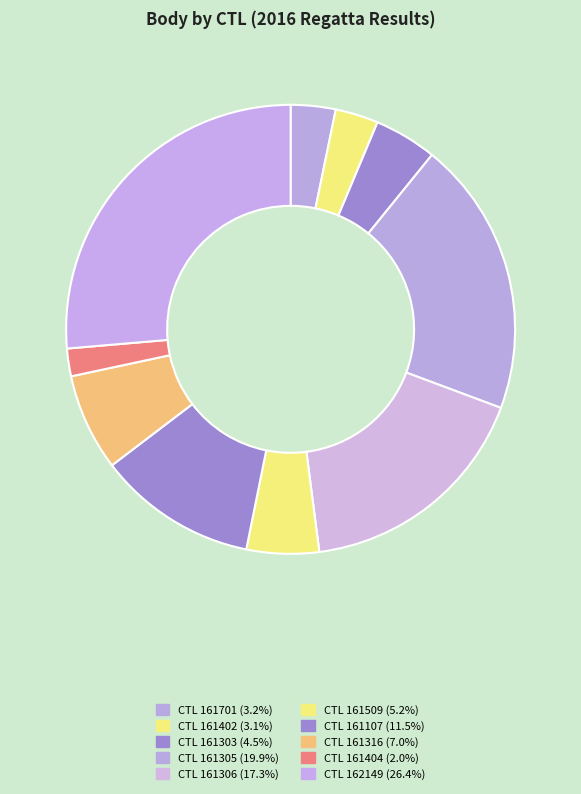

How many slices are in this pie chart?

10